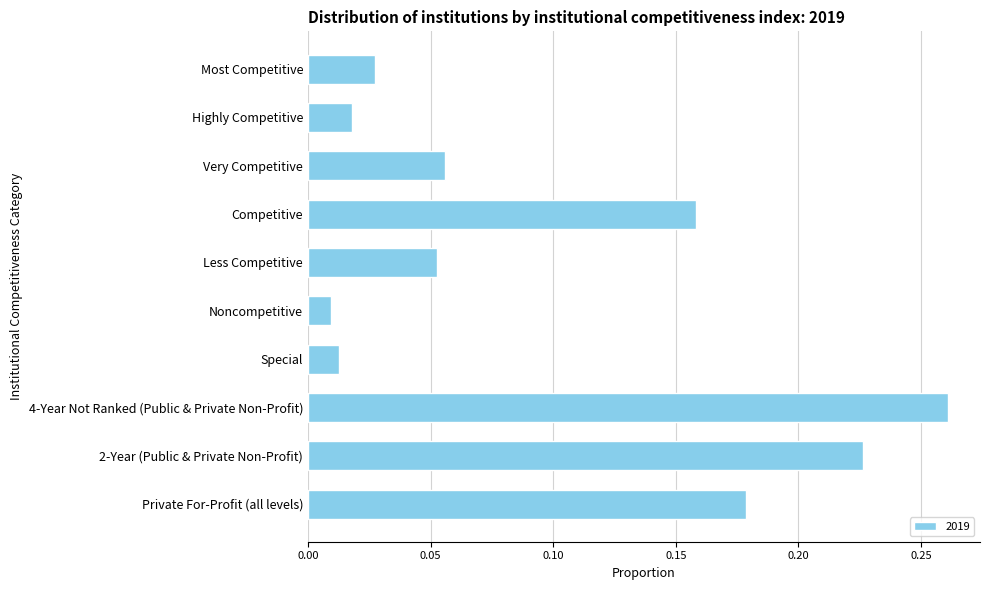

What is the change in value from Less Competitive to 4-Year Not Ranked (Public & Private Non-Profit)?

+0.2